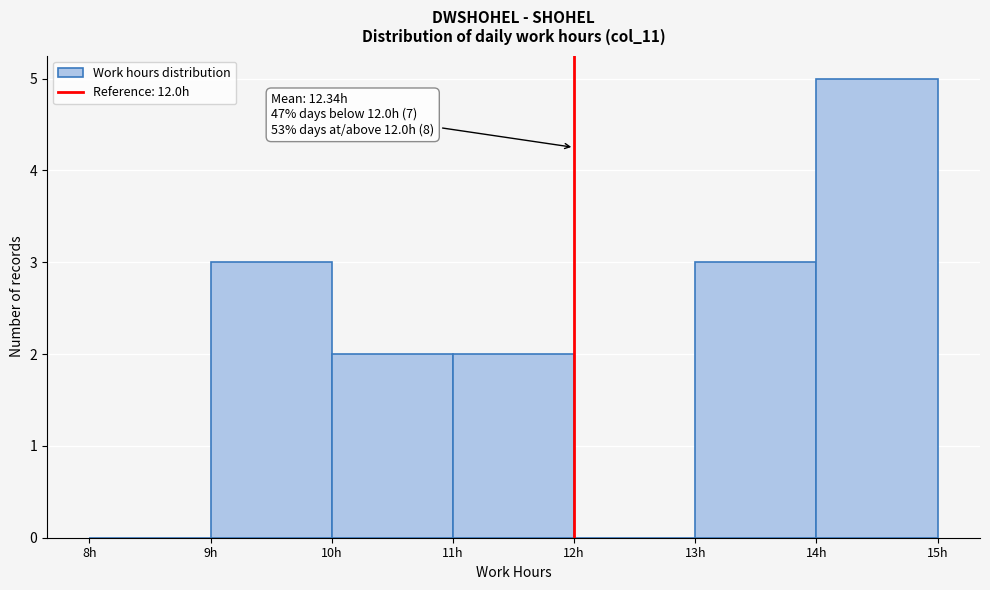

Over which range of the x-axis is the bar tallest?

14 to 15